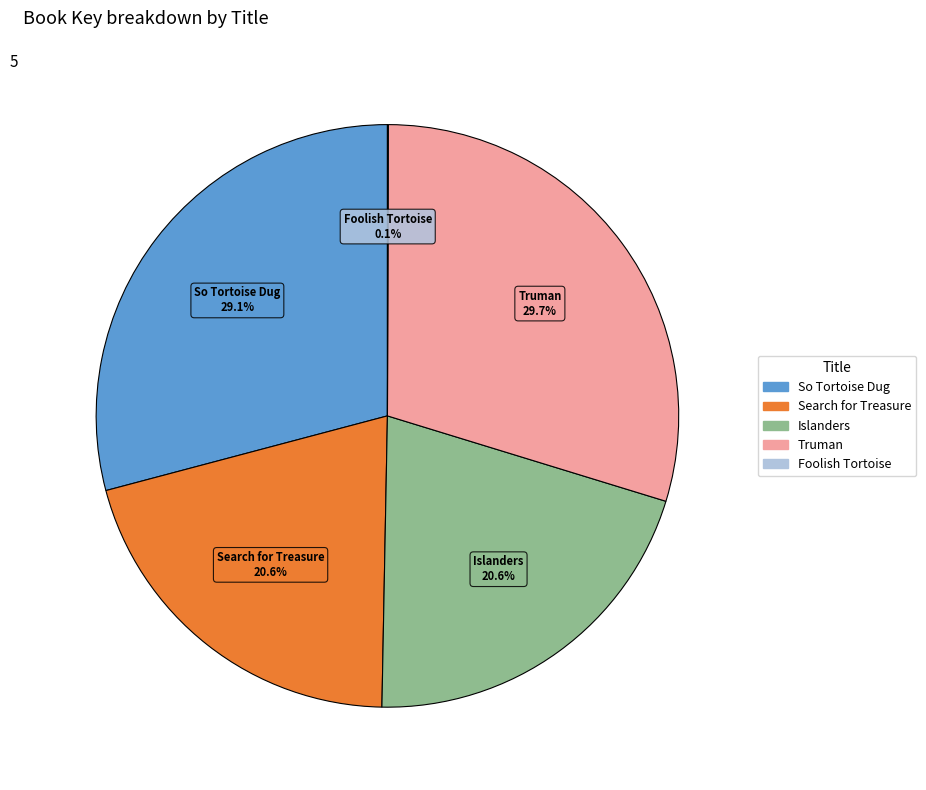

What is the total percentage of Islanders and So Tortoise Dug?

49.7%